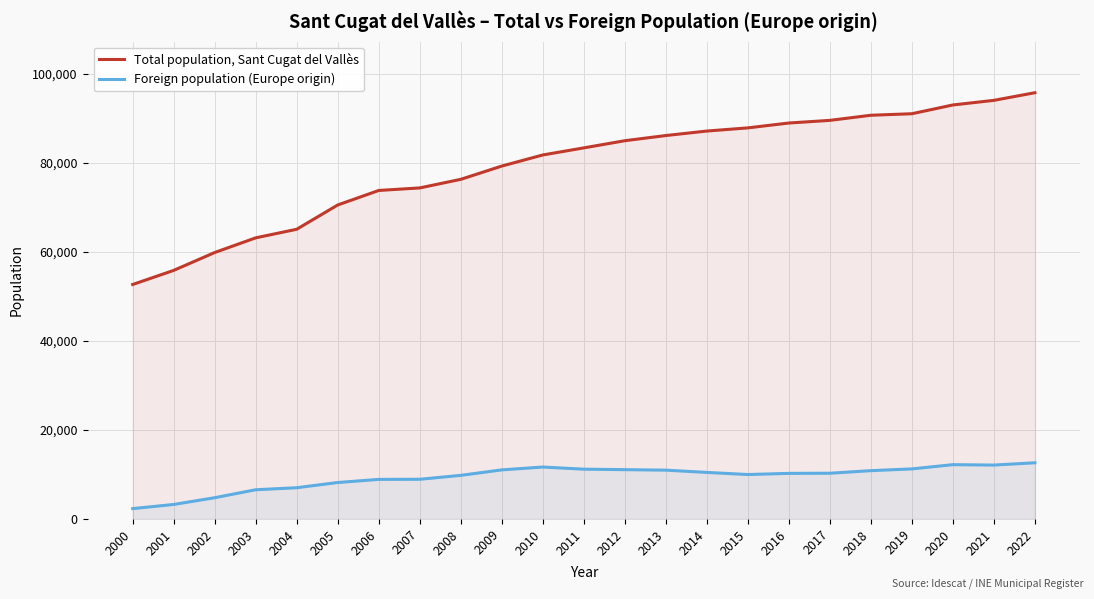

Between 2006 and 2019, which series saw the biggest shift?

Total population, Sant Cugat del Vallès